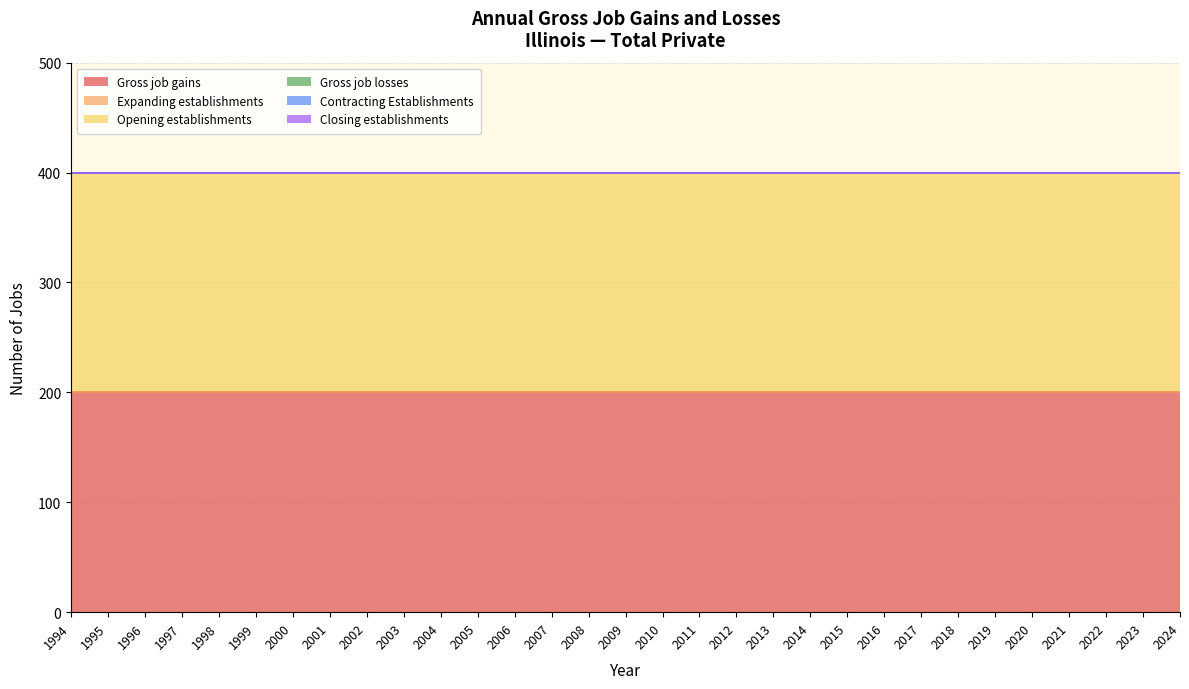

How many series are shown in this chart?

6